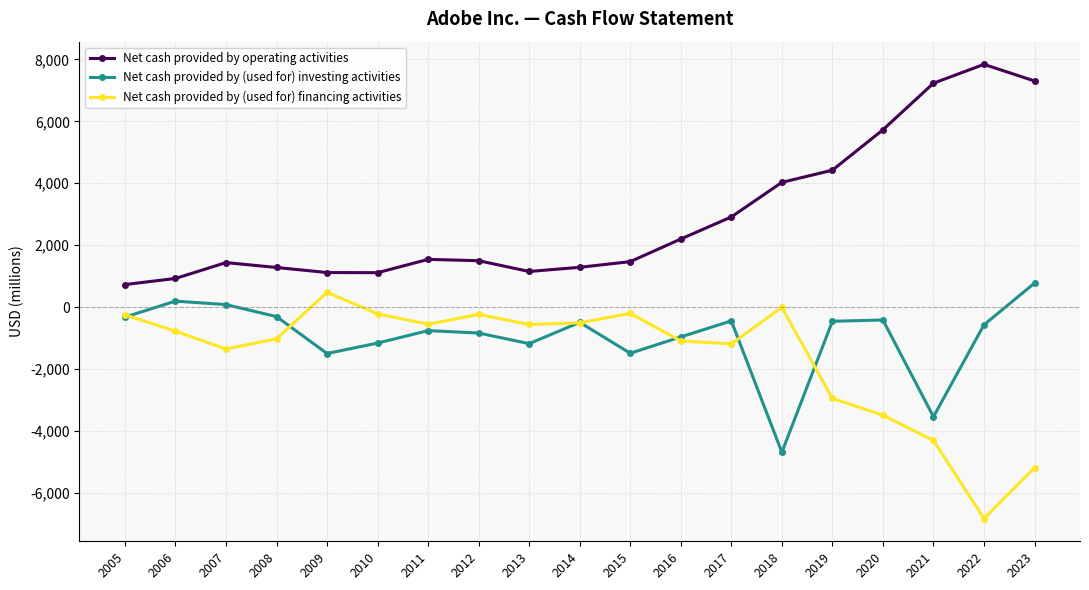

What is the value of the Net cash provided by (used for) investing activities point at the 18th from the left?

-570